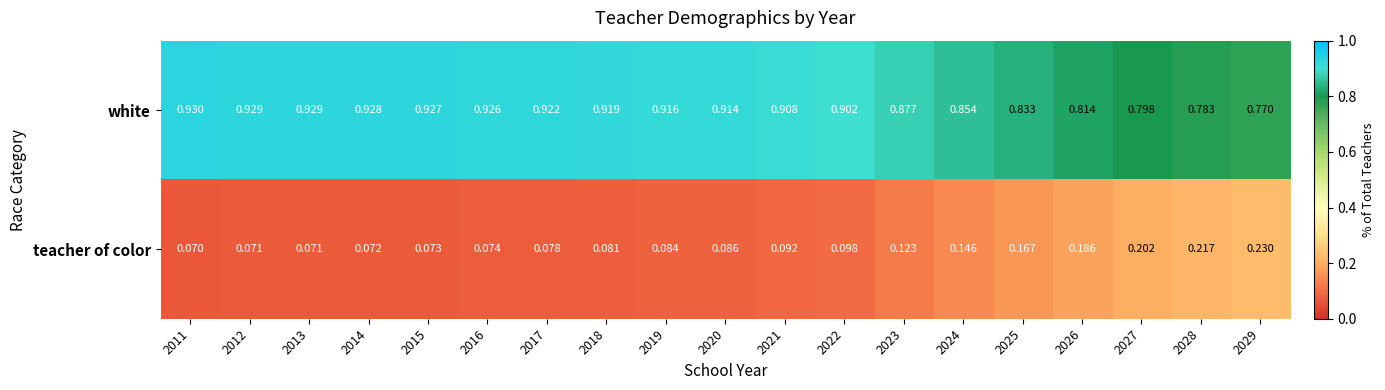

At 2021, list the series in order from smallest to largest.

teacher of color, white